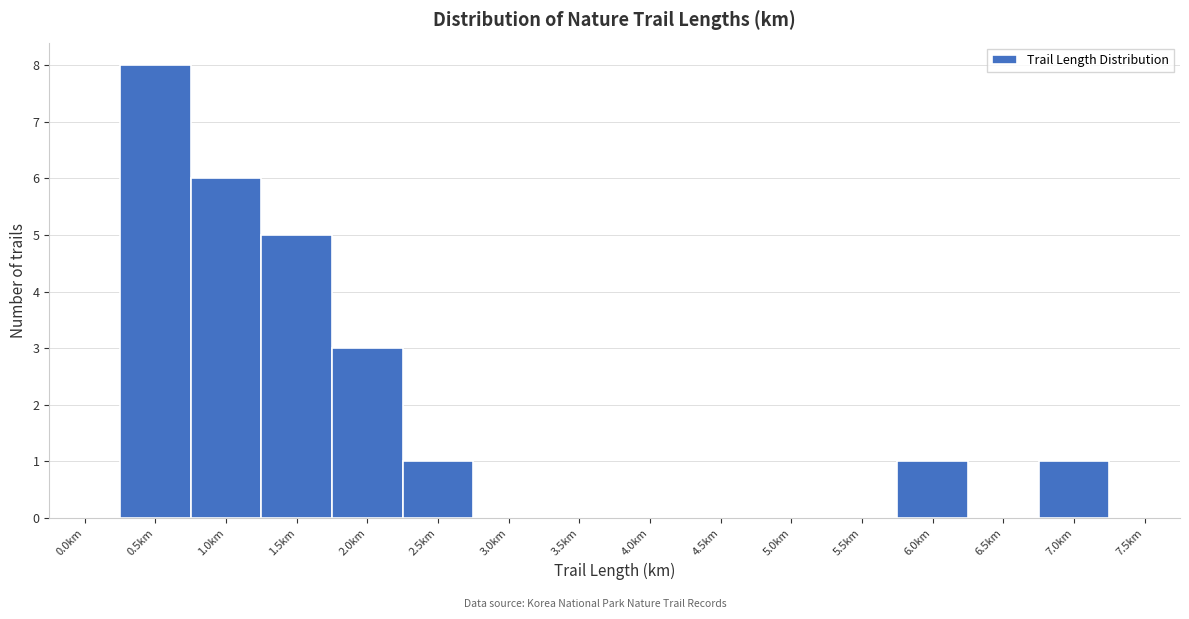

Reading left to right, what are all the values shown in this chart?

0.0km=0	0.5km=8	1.0km=6	1.5km=5	2.0km=3	2.5km=1	3.0km=0	3.5km=0	4.0km=0	4.5km=0	5.0km=0	5.5km=0	6.0km=1	6.5km=0	7.0km=1	7.5km=0